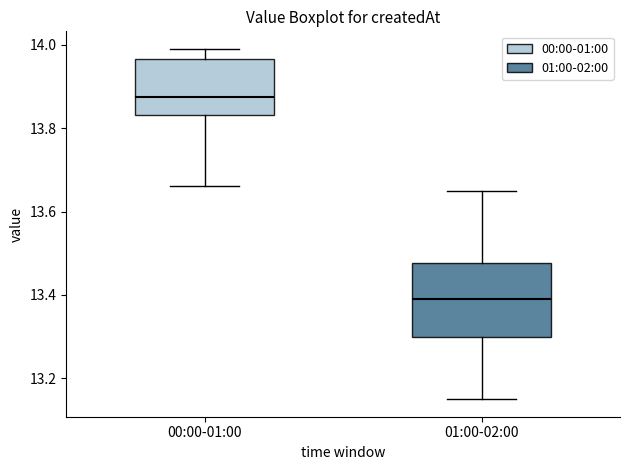

Reading left to right, read every box against the y-axis: the position of its median line, the range the box covers, and the ends of its whiskers. The values are not printed on the chart, so give them approximately, as read against the axis.

00:00-01:00: median 13.88, box 13.84 to 13.96, whiskers 13.66 to 14.00
01:00-02:00: median 13.40, box 13.30 to 13.48, whiskers 13.16 to 13.66